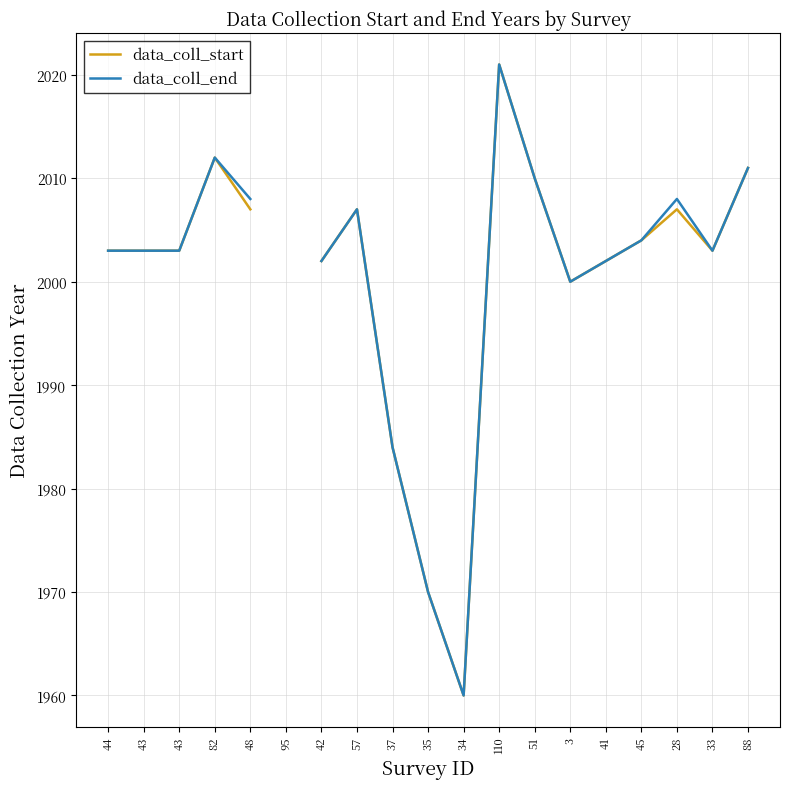

What is the greatest value displayed?

2021.0